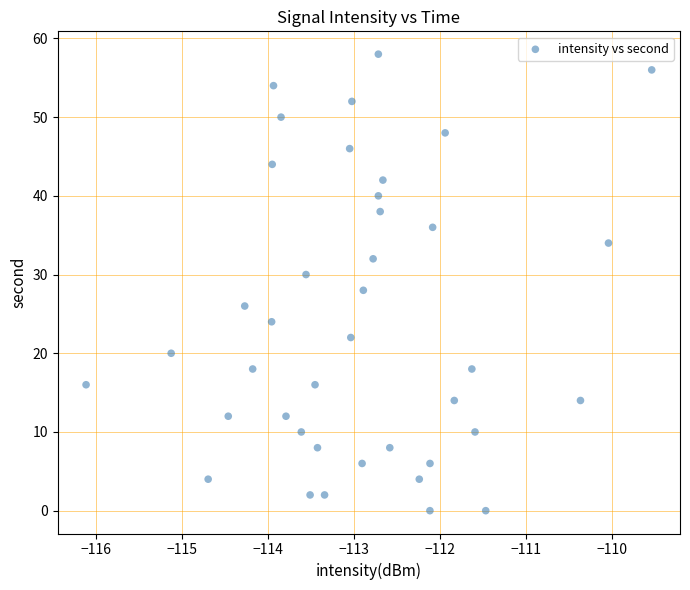

What is the range of Y values (max minus min)?

58